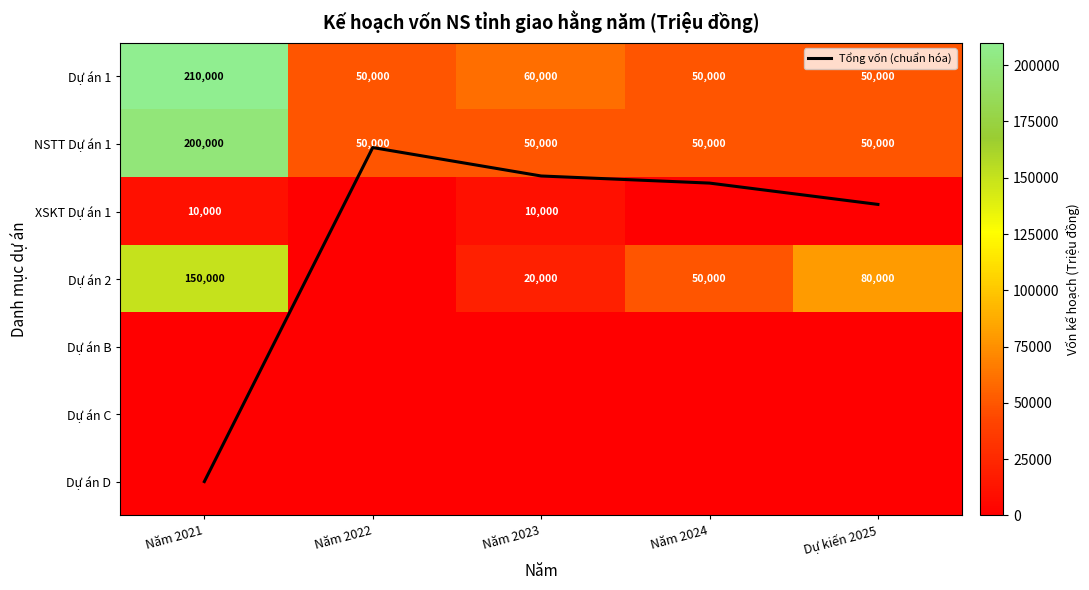

What is the highest value of the Tổng vốn (chuẩn hóa) series?

6.0